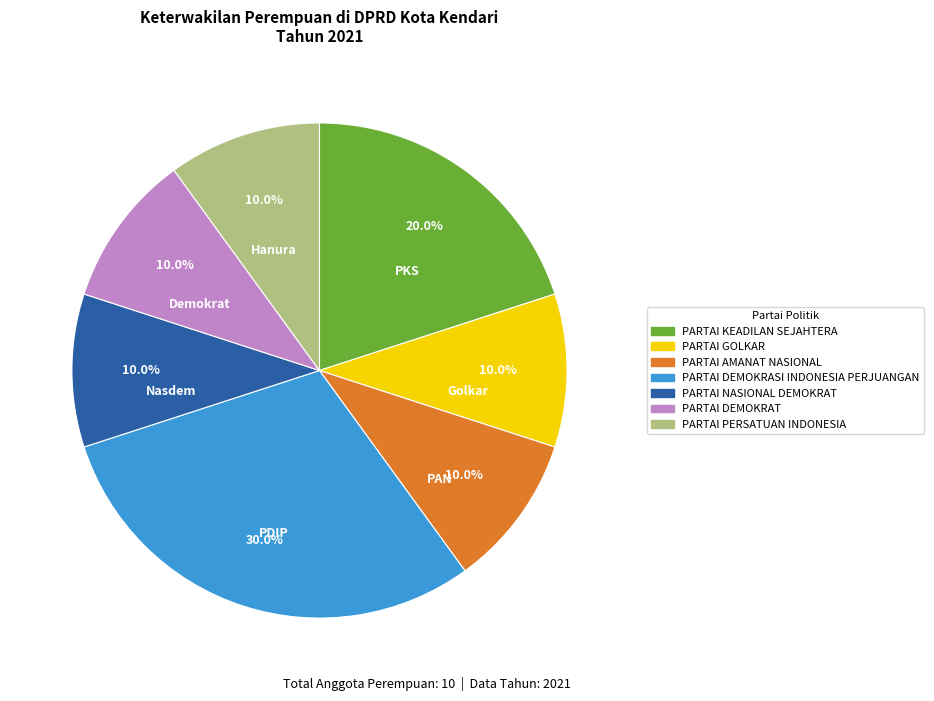

Is PARTAI DEMOKRAT the majority of the pie?

No